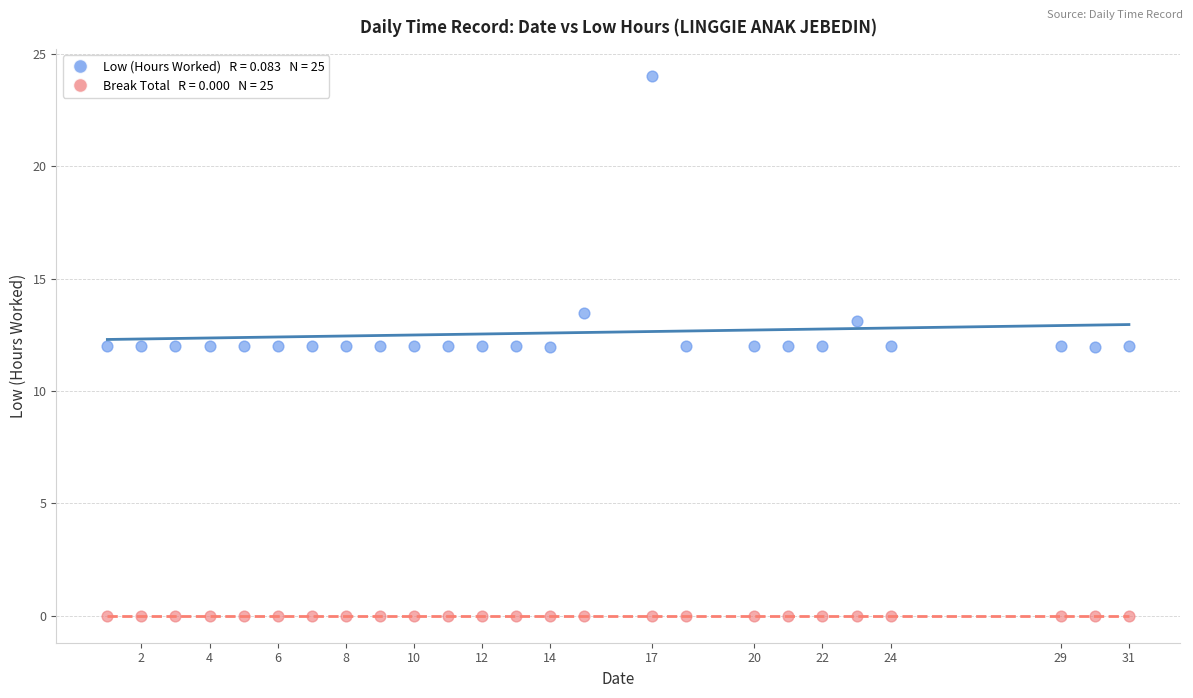

Count the number of points in this scatter plot.

50